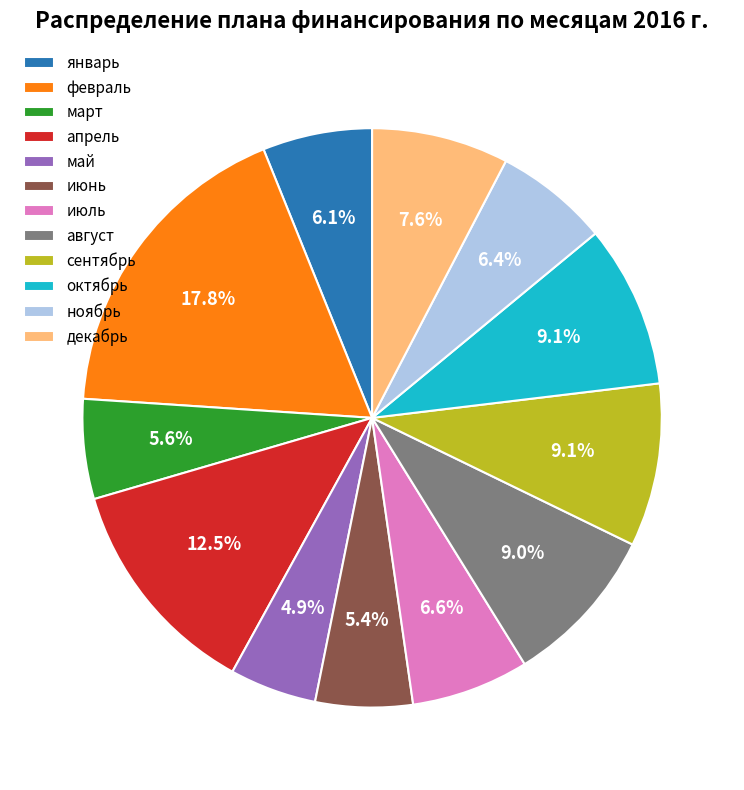

How many segments does this pie chart have?

12